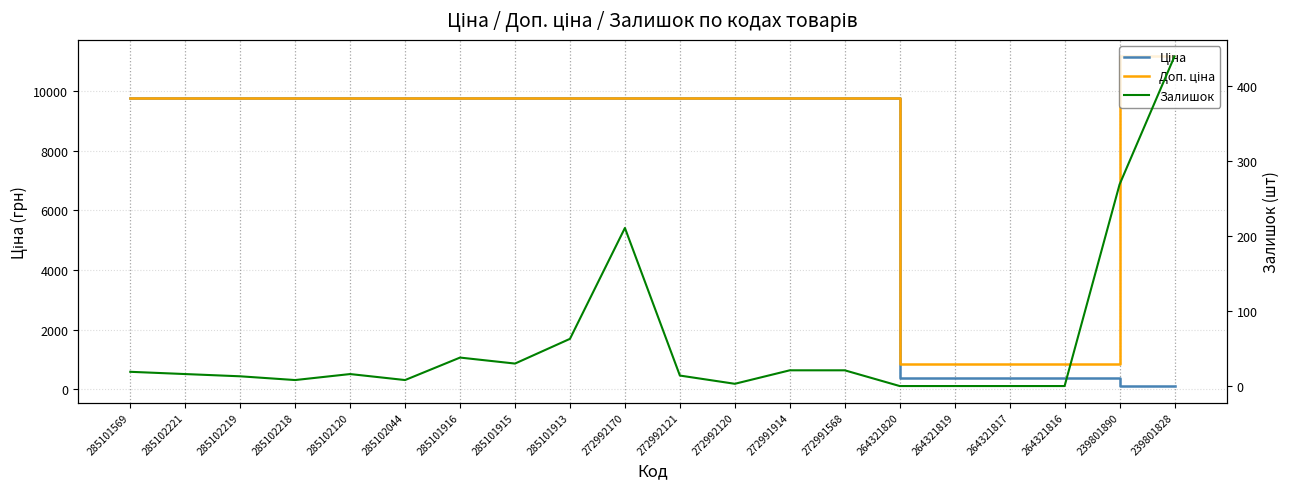

At which category is the sum across all series the highest?

272992170